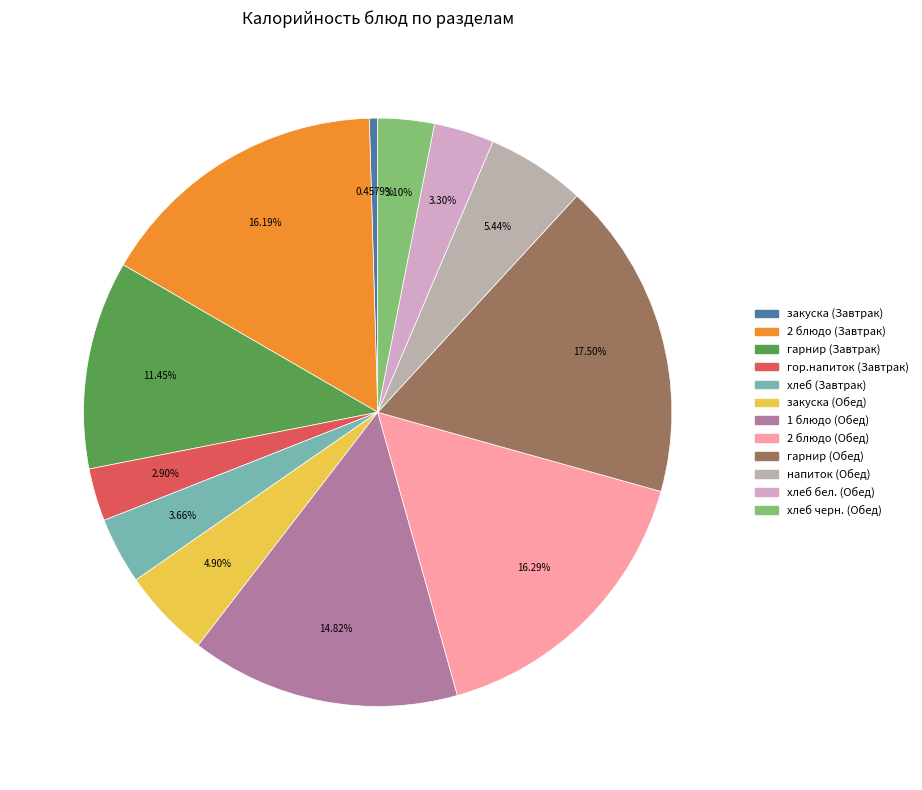

Which slice is the largest?

гарнир (Обед)